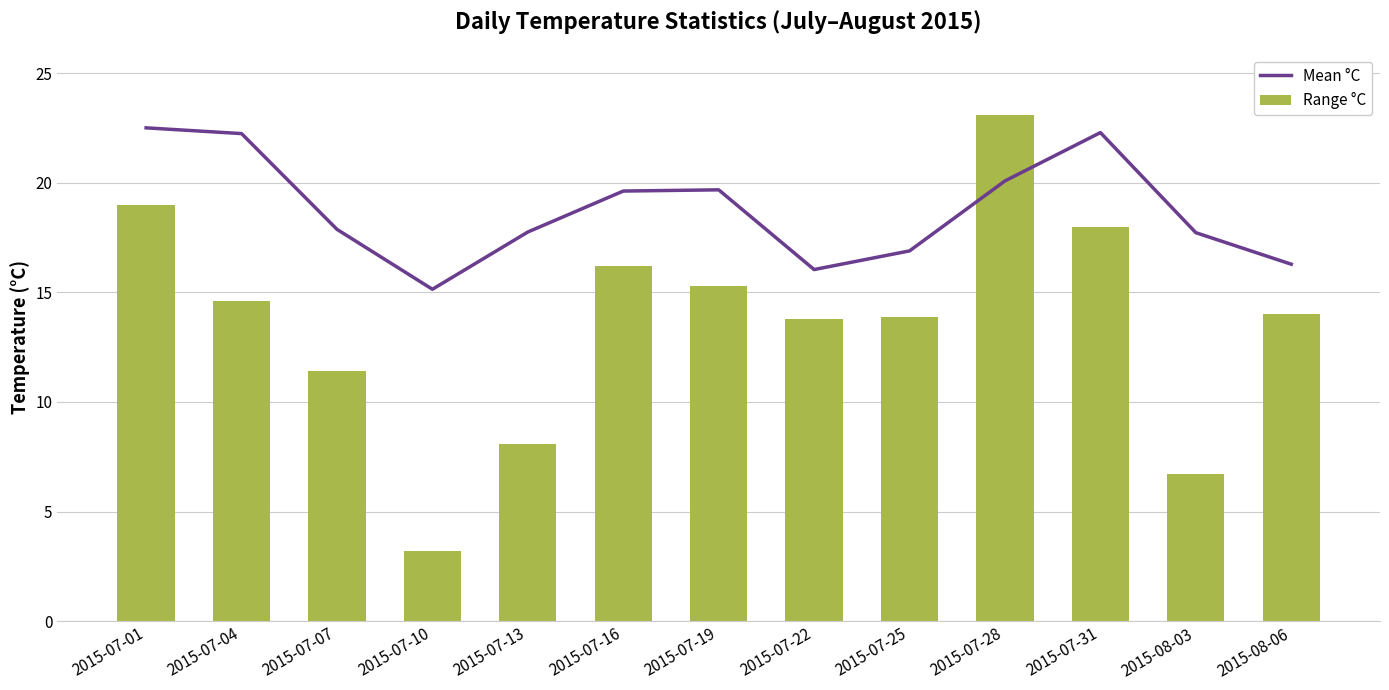

Reading left to right, what are all the values shown in this chart?

Mean °C: 2015-07-01=22.5	2015-07-04=22.2	2015-07-07=17.9	2015-07-10=15.1	2015-07-13=17.8	2015-07-16=19.6	2015-07-19=19.7	2015-07-22=16.0	2015-07-25=16.9	2015-07-28=20.1	2015-07-31=22.3	2015-08-03=17.7	2015-08-06=16.3
Range °C: 2015-07-01=19.0	2015-07-04=14.6	2015-07-07=11.4	2015-07-10=3.2	2015-07-13=8.1	2015-07-16=16.2	2015-07-19=15.3	2015-07-22=13.8	2015-07-25=13.9	2015-07-28=23.1	2015-07-31=18.0	2015-08-03=6.7	2015-08-06=14.0